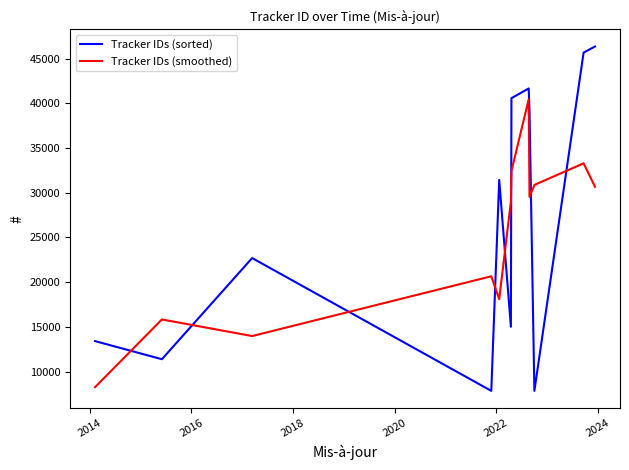

Rank the series by their maximum value, from highest to lowest.

Tracker IDs (sorted), Tracker IDs (smoothed)